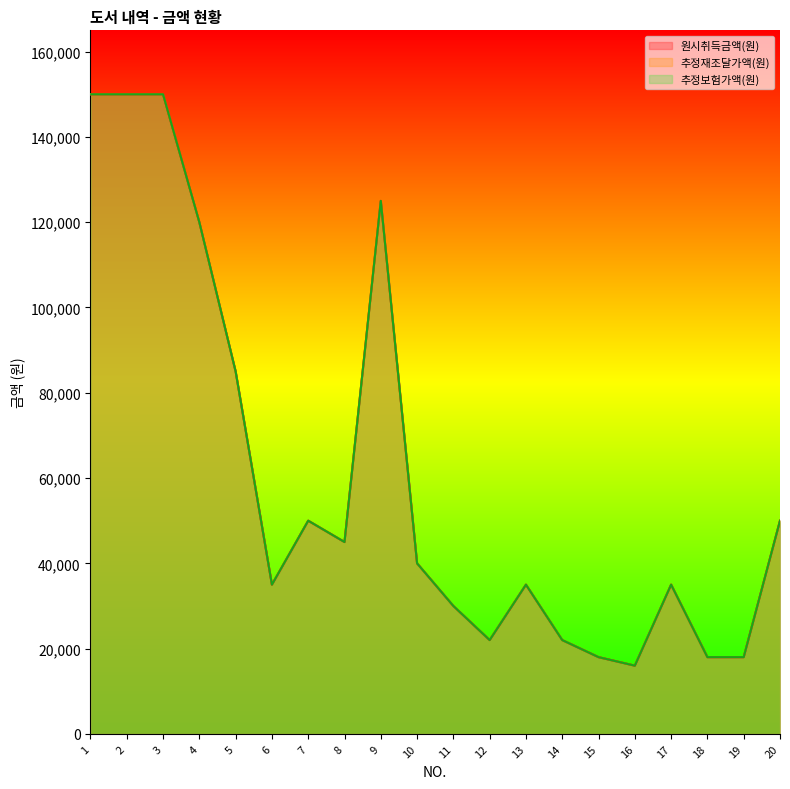

List the labels in order of 추정보험가액(원) value, largest first.

1, 2, 3, 9, 4, 5, 7, 20, 8, 10, 6, 13, 17, 11, 12, 14, 15, 18, 19, 16